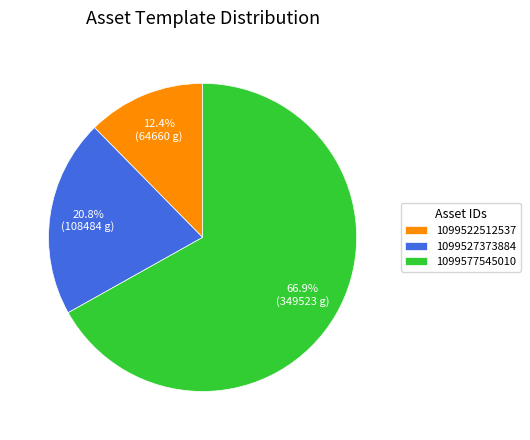

The 1099577545010 slice represents 67% of the pie. True or false?

True